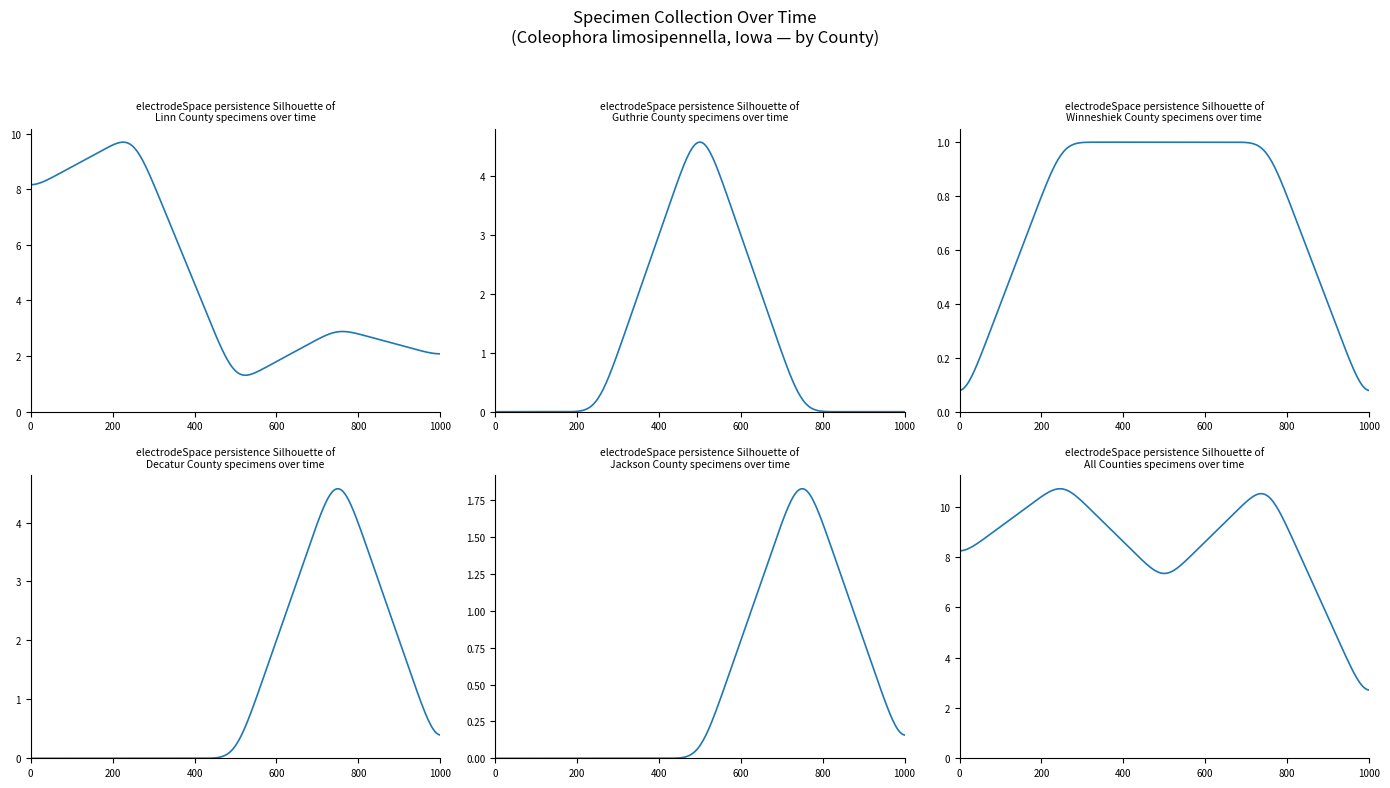

Is it true that Count by Year (Linn) equals 2 at 2015?

False